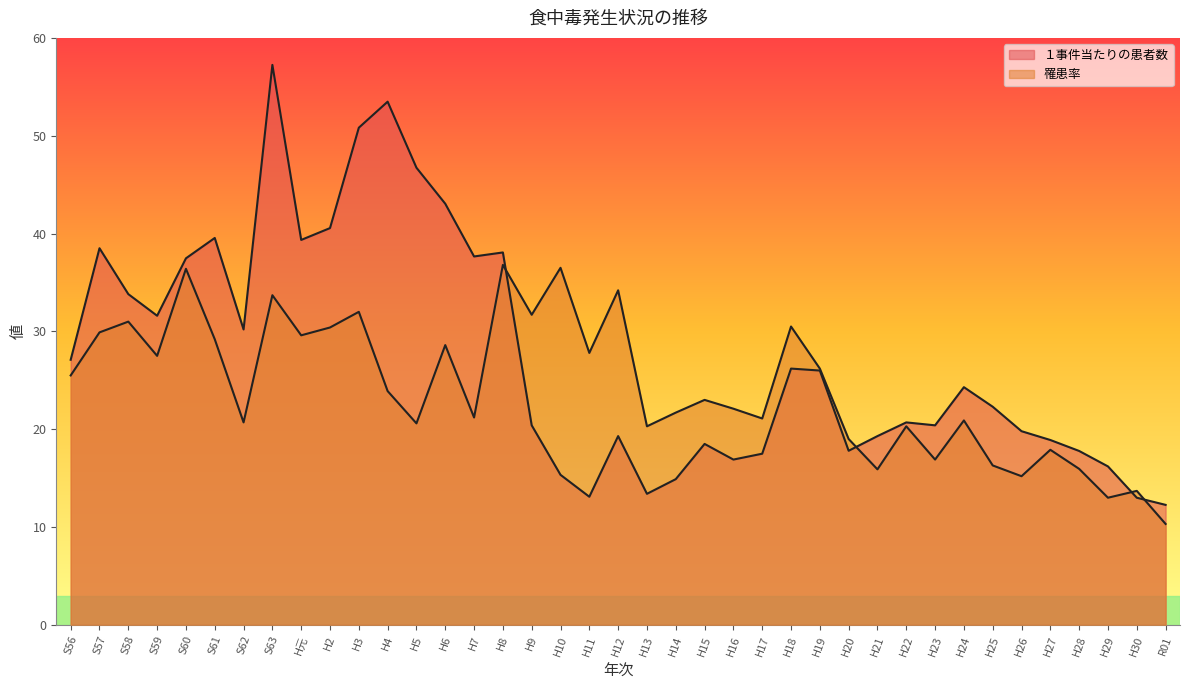

Which has a higher value, H7 or H18?

H7